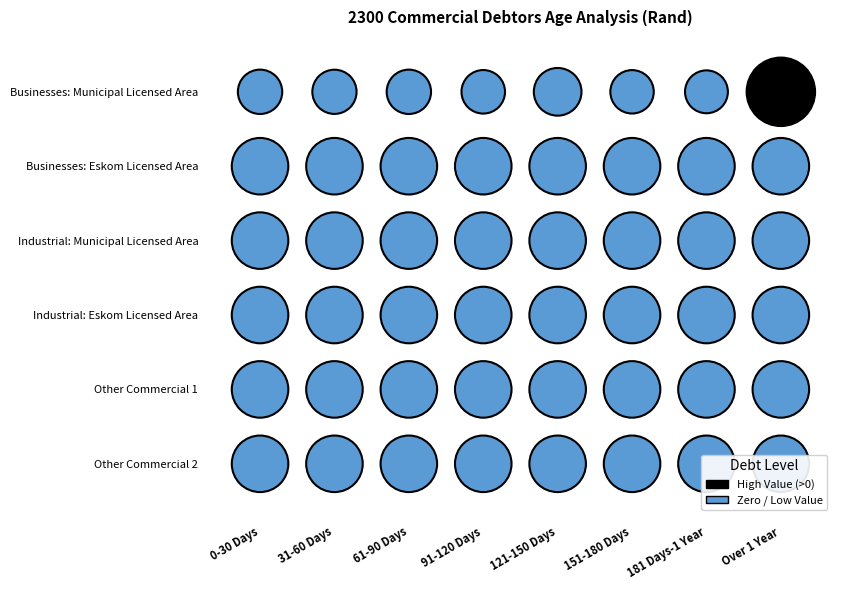

Which series has the widest spread of values?

Businesses: Municipal Licensed Area